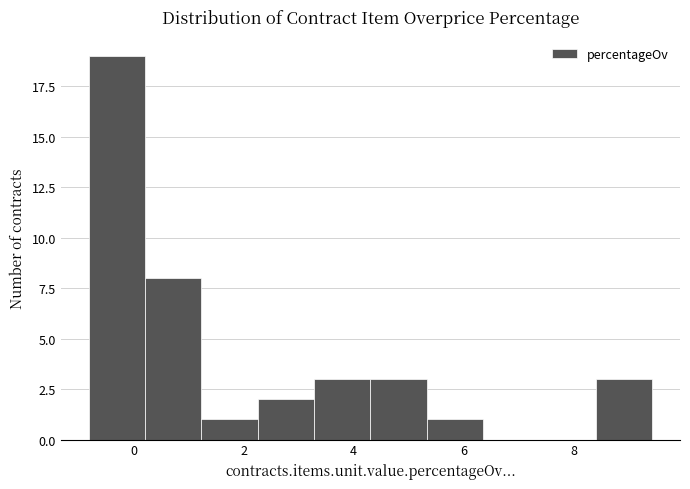

Reading left to right, transcribe this chart: for each bar, give the range it covers on the x-axis and its height. Neither the bar edges nor the heights are printed on the chart, so give them approximately, as read against the axes.

-0.8 to 0.2: 19
0.2 to 1.2: 8
1.2 to 2.2: 1
2.2 to 3.2: 2
3.2 to 4.4: 3
4.4 to 5.4: 3
5.4 to 6.4: 1
6.4 to 7.4: 0
7.4 to 8.4: 0
8.4 to 9.4: 3